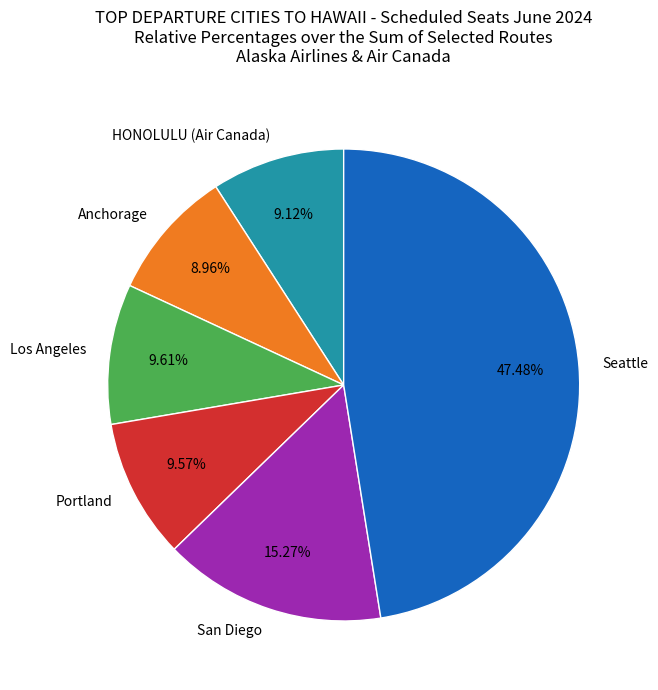

What is the ratio of the value at San Diego to the value at Portland?

1.6